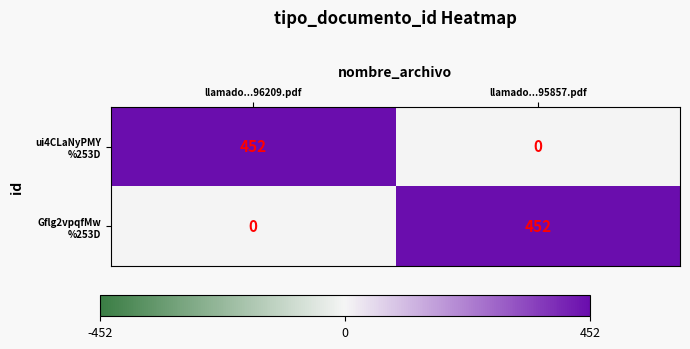

What is the total value across all series at llamado...96209.pdf?

452